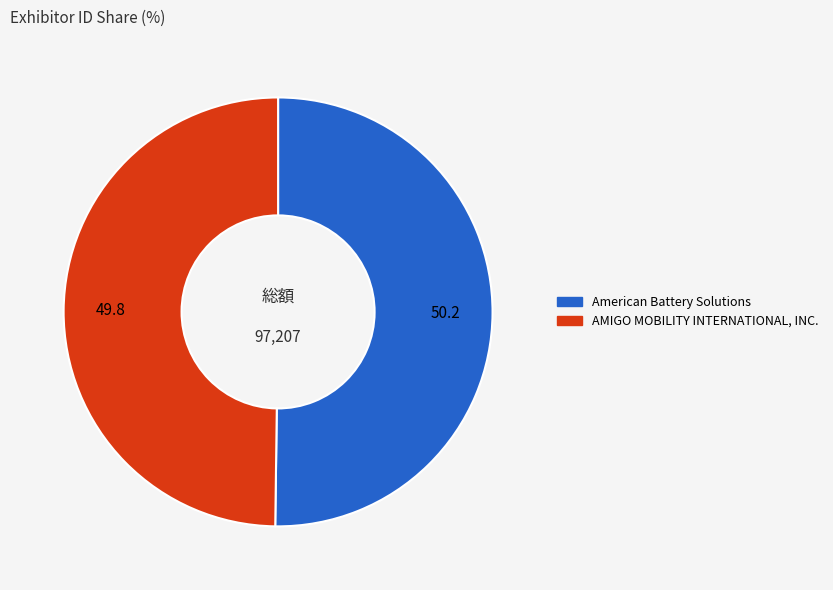

Approximately how many times larger is the value at American Battery Solutions compared to AMIGO MOBILITY INTERNATIONAL, INC.?

1.0